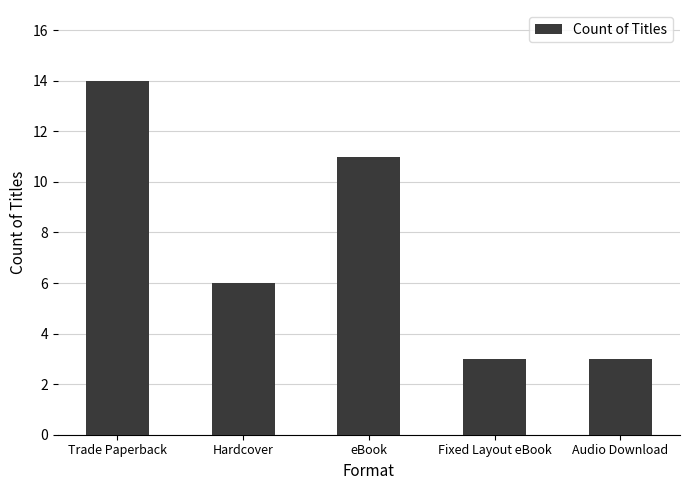

Reading right to left, extract all data points from this chart.

Audio Download=3	Fixed Layout eBook=3	eBook=11	Hardcover=6	Trade Paperback=14